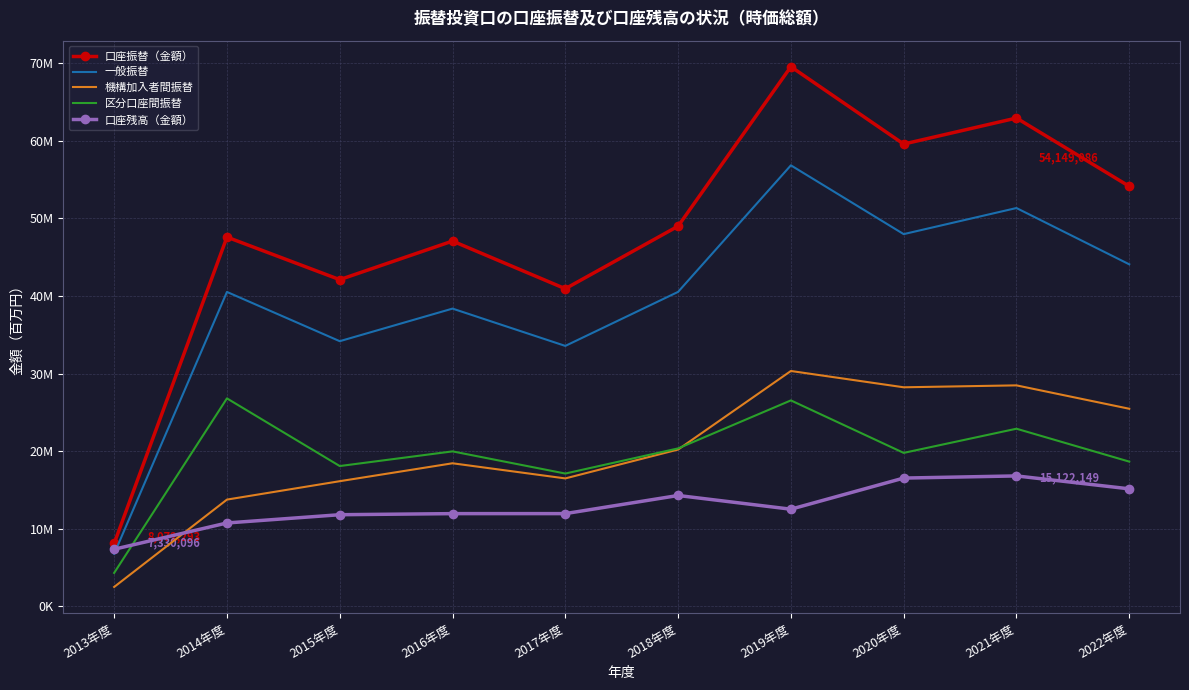

What is the maximum value shown in the chart?

69582538